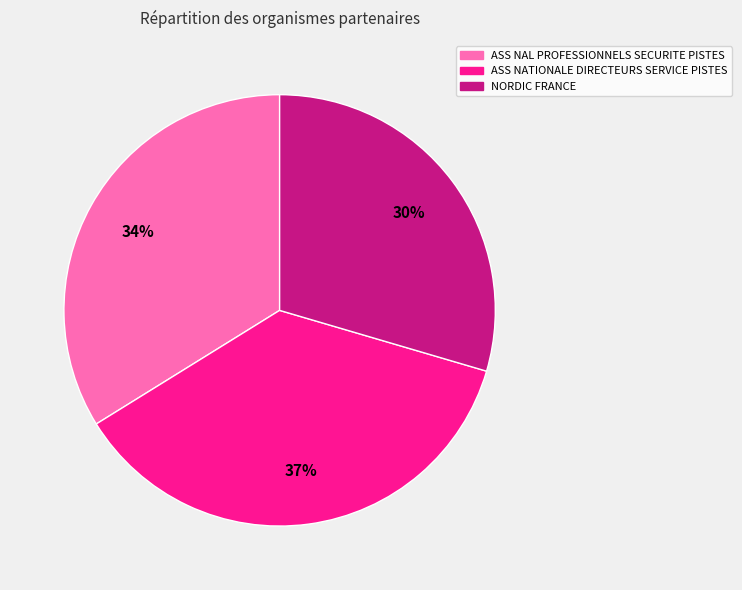

Combined, do ASS NATIONALE DIRECTEURS SERVICE PISTES and ASS NAL PROFESSIONNELS SECURITE PISTES account for over 50%?

Yes